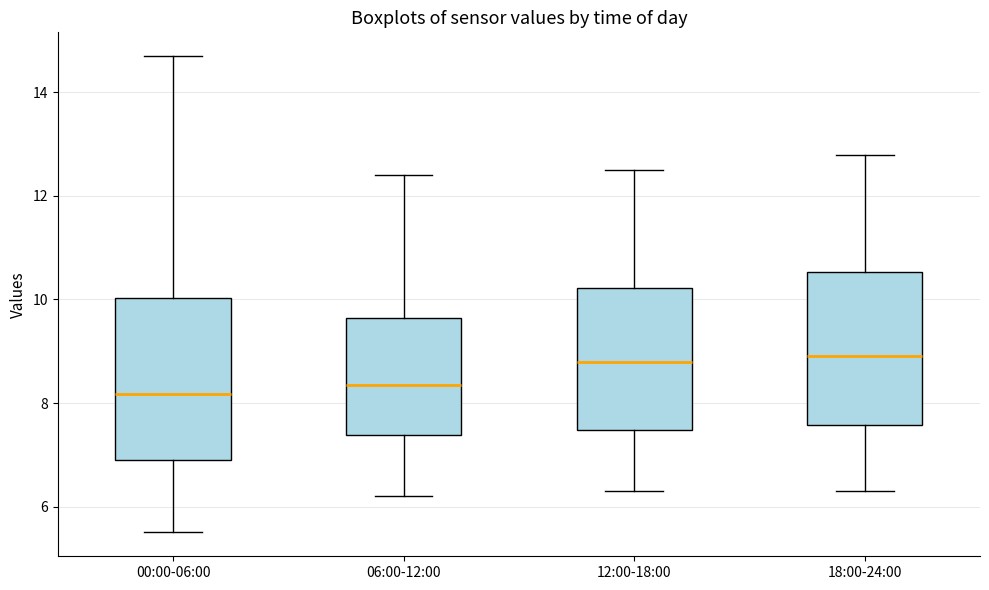

Where is the upper edge of the box for 00:00-06:00 on the y-axis? The values are not printed on the chart, so give them approximately, as read against the axis.

10.0